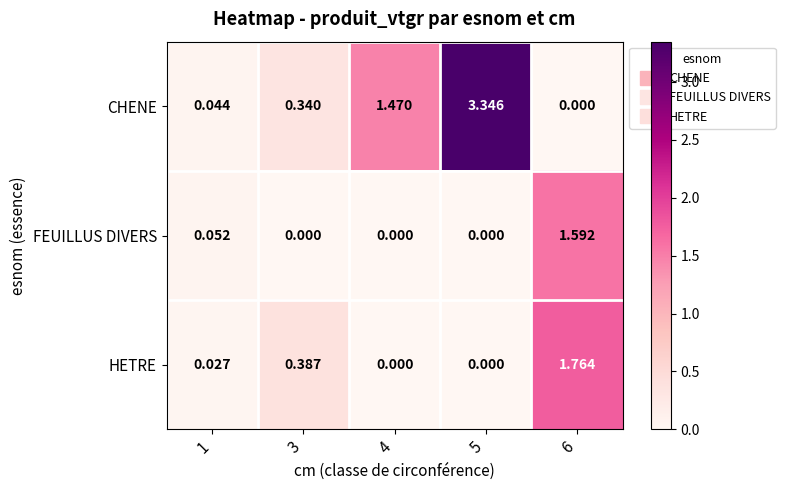

Rank the series by their average value, from lowest to highest.

FEUILLUS DIVERS, HETRE, CHENE